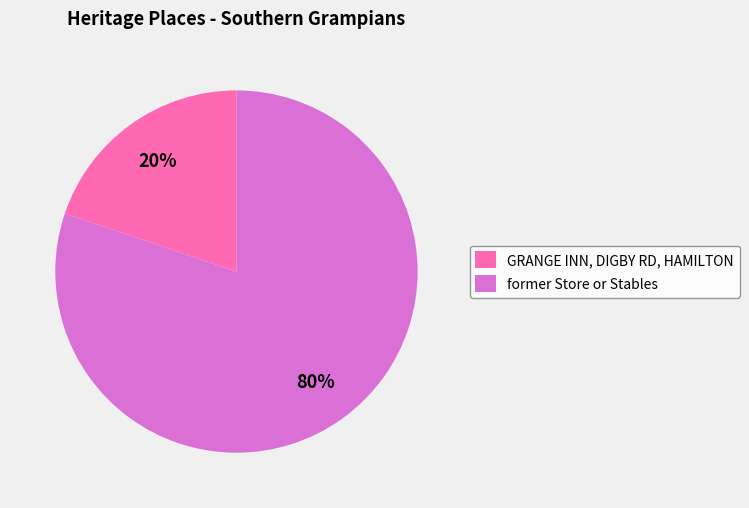

Between former Store or Stables and GRANGE INN, DIGBY RD, HAMILTON, which is larger?

former Store or Stables